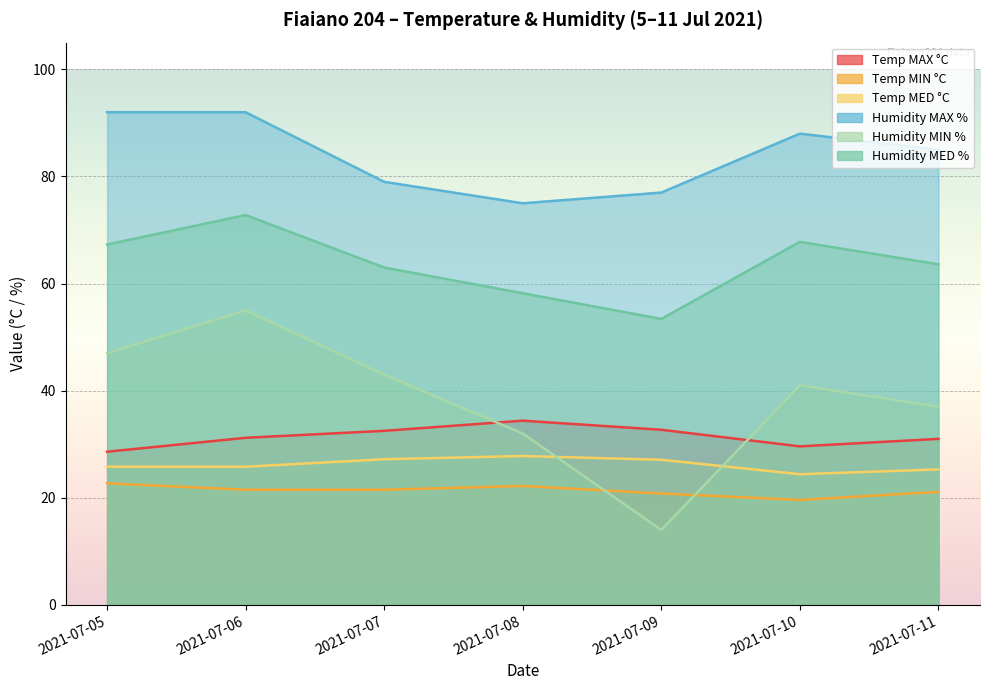

Rank the series by their maximum value, from lowest to highest.

Temp MIN °C, Temp MED °C, Temp MAX °C, Humidity MIN %, Humidity MED %, Humidity MAX %